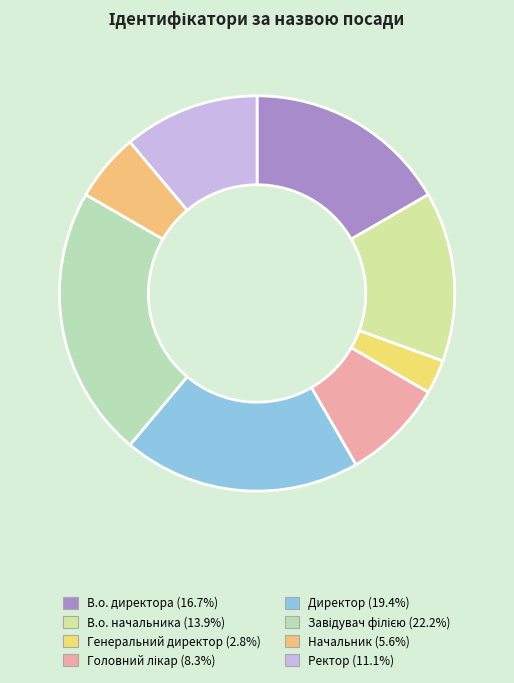

To the nearest percent, what percentage of the pie is Директор?

19%